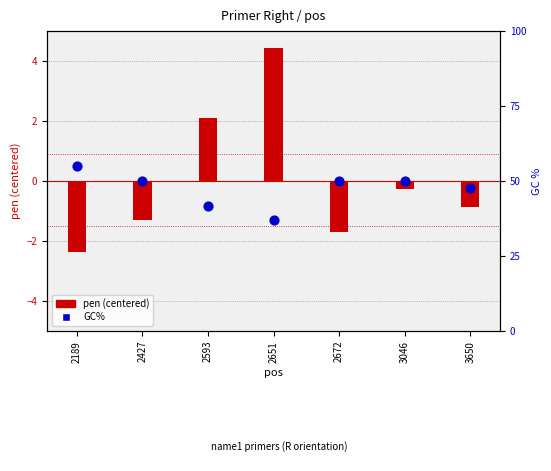

Is the value of GC% at 2672 greater than the value of pen (centered) at 2189?

Yes